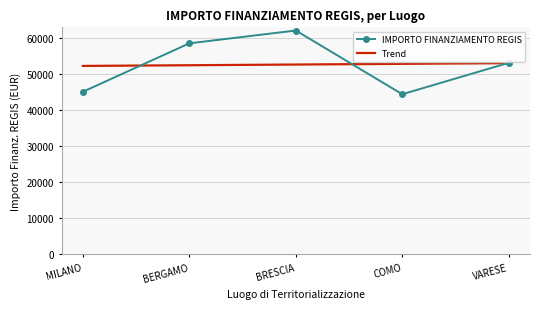

Rank the series by their maximum value, from highest to lowest.

IMPORTO FINANZIAMENTO REGIS, Trend